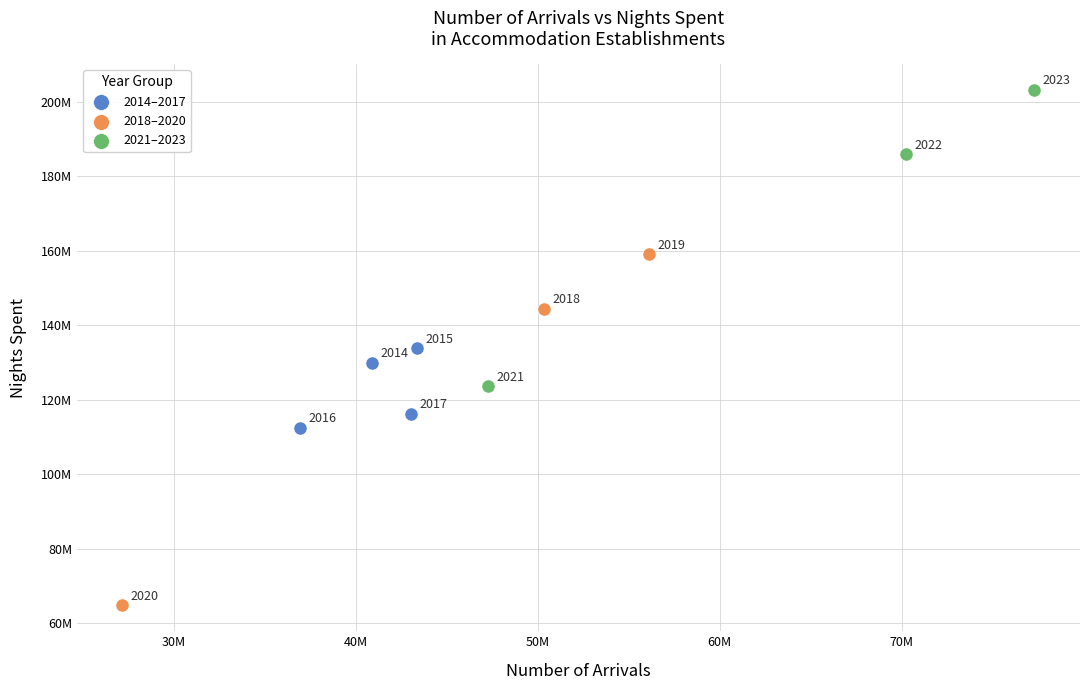

Which series contains the highest Y value?

2021–2023